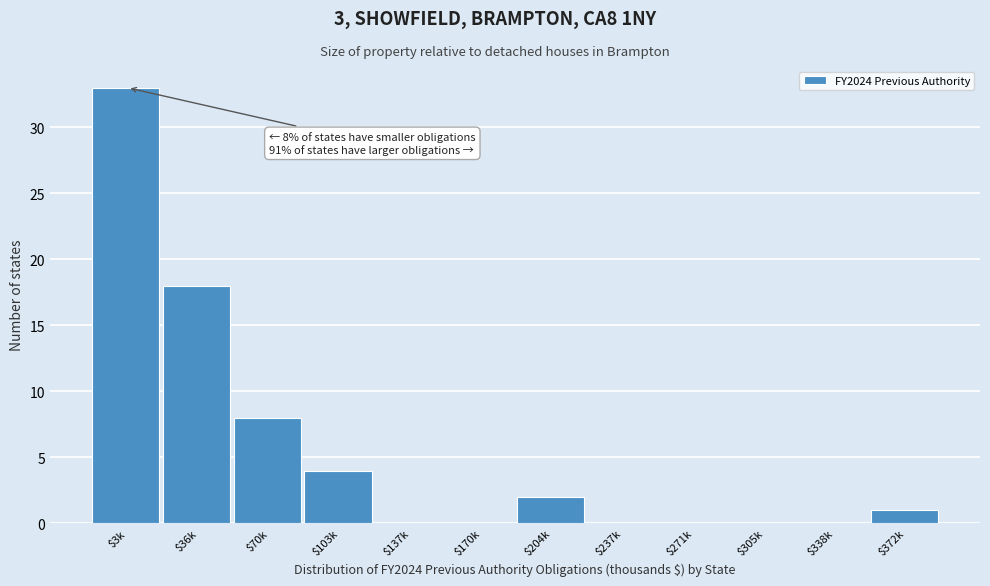

What is the maximum value shown in the chart?

33